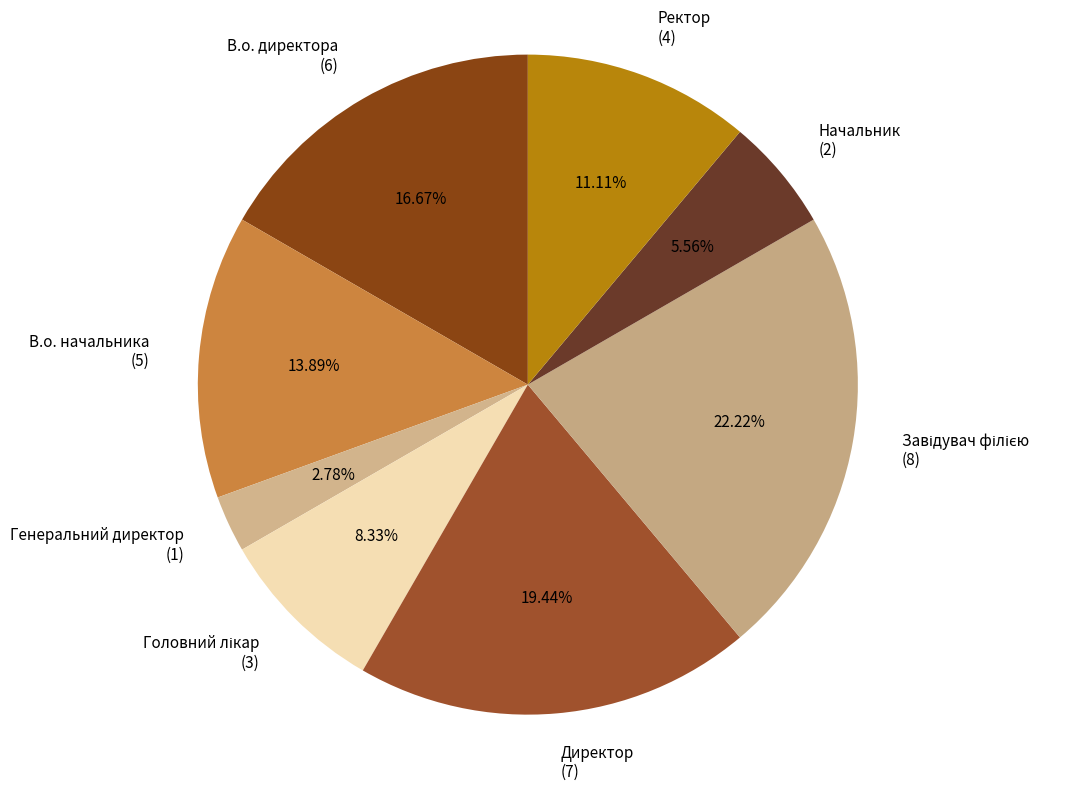

Count the number of slices in the pie.

8